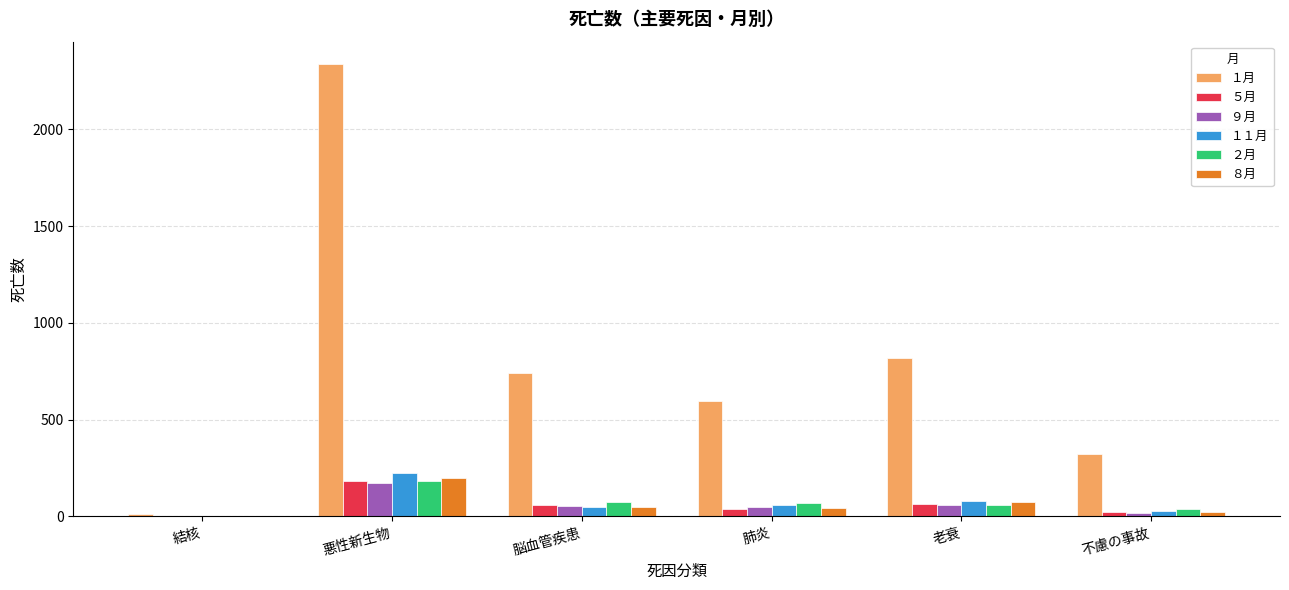

Which series has the largest total across all categories?

１月